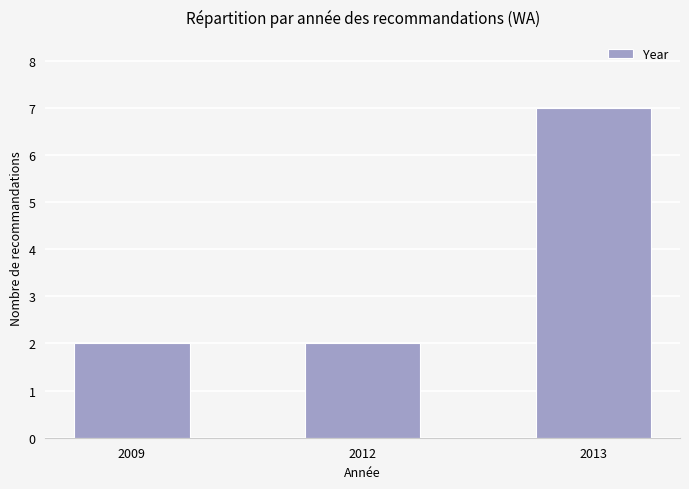

What is the sum of the values at 2009 and 2013?

9